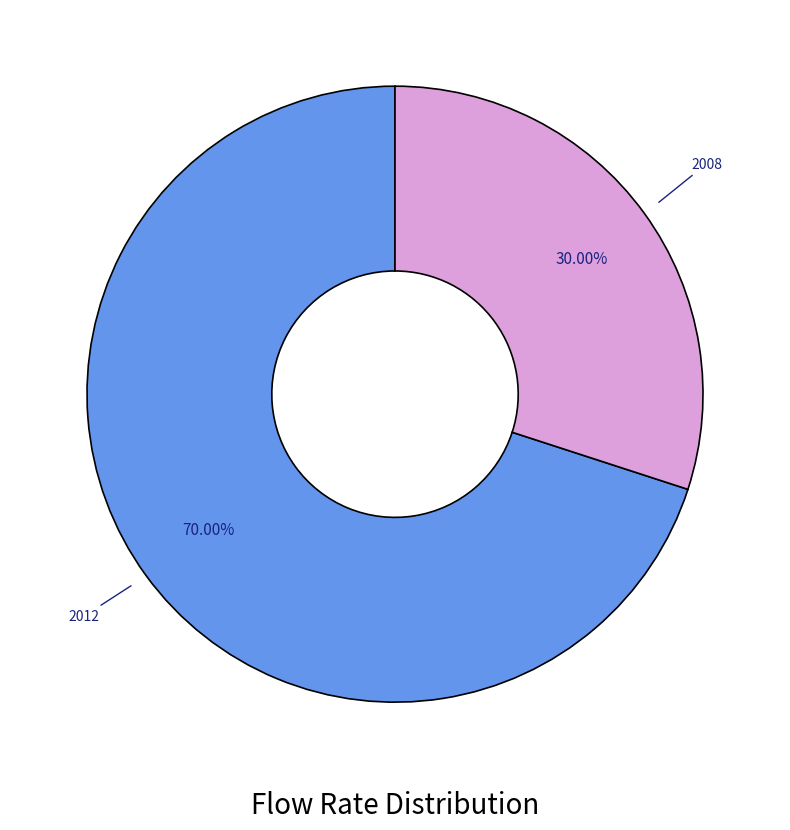

Is there a majority slice in this chart?

Yes